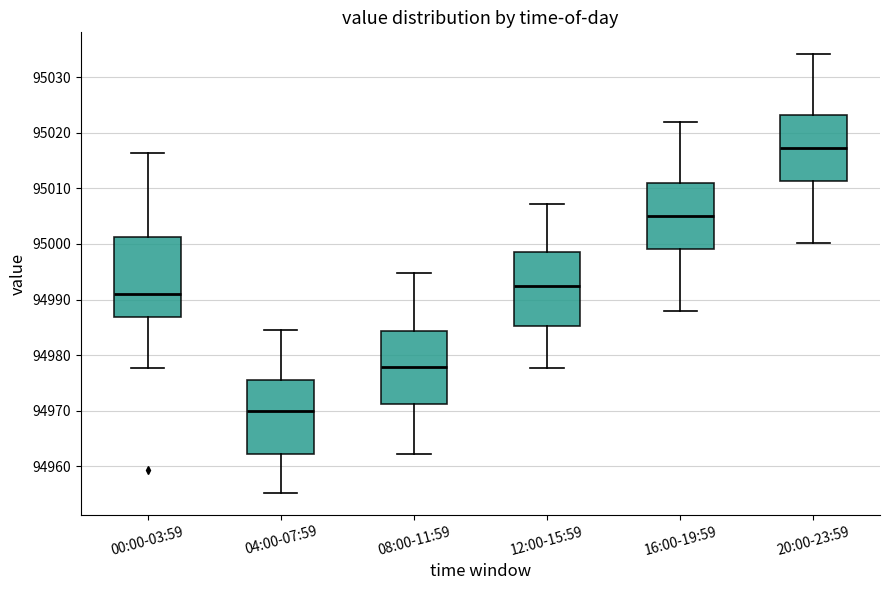

Reading left to right, read every box against the y-axis: the position of its median line, the range the box covers, and the ends of its whiskers. The values are not printed on the chart, so give them approximately, as read against the axis.

00:00-03:59: median 94991, box 94987 to 95001, whiskers 94978 to 95016
04:00-07:59: median 94970, box 94962 to 94976, whiskers 94955 to 94985
08:00-11:59: median 94978, box 94971 to 94984, whiskers 94962 to 94995
12:00-15:59: median 94992, box 94985 to 94999, whiskers 94978 to 95007
16:00-19:59: median 95005, box 94999 to 95011, whiskers 94988 to 95022
20:00-23:59: median 95017, box 95011 to 95023, whiskers 95000 to 95034